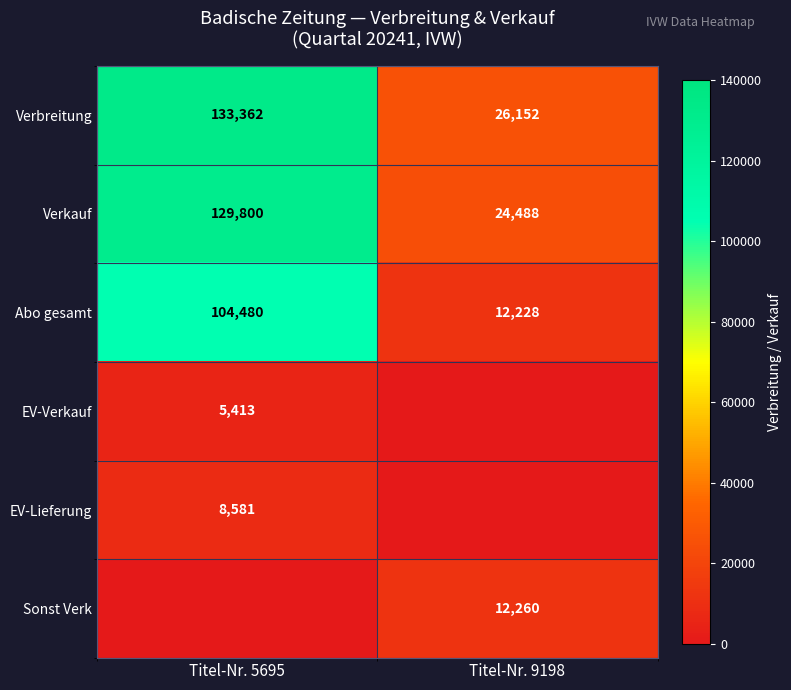

The value of EV-Lieferung at Titel-Nr. 5695 is 8581. True or false?

True